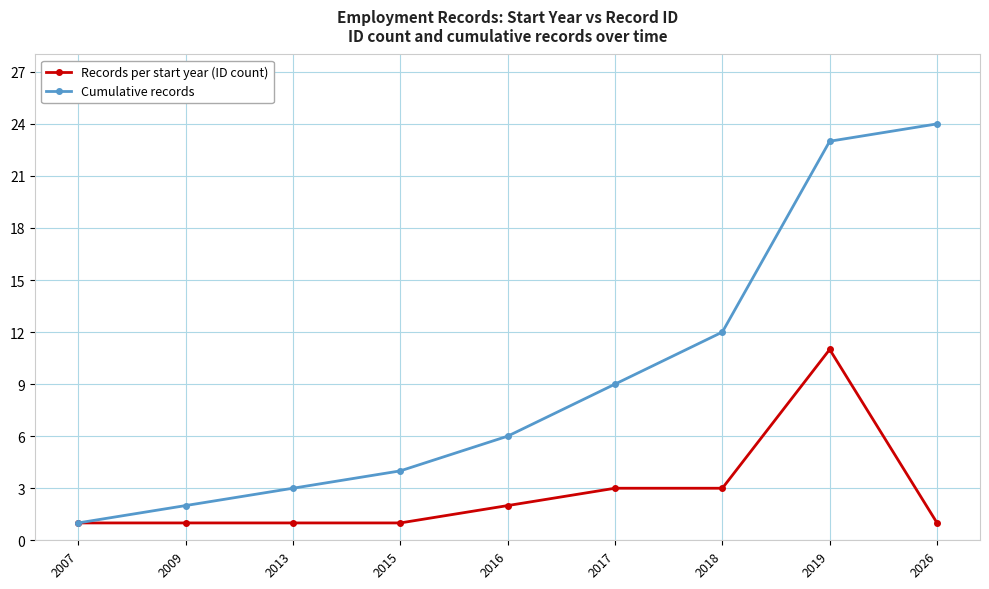

Is the value of Records per start year (ID count) at 2013 greater than the value of Cumulative records at 2026?

No